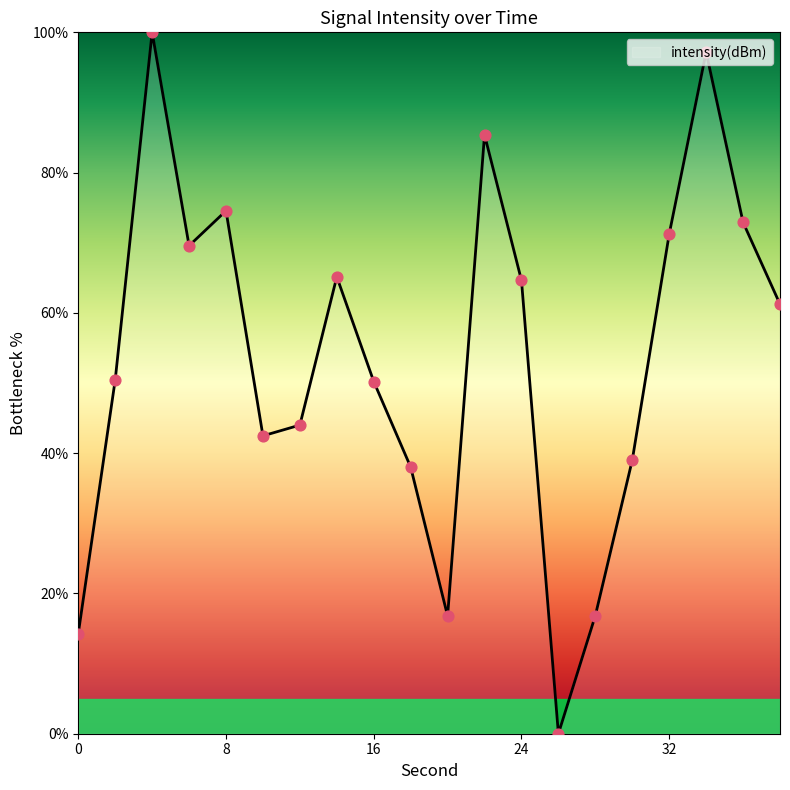

What is the difference between the maximum and minimum values?

100.0